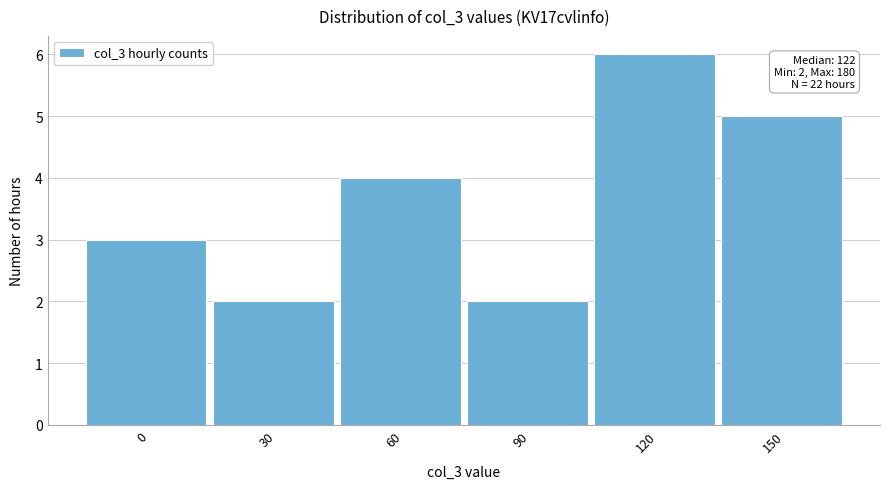

Reading left to right, list all the values displayed in this chart.

0=3	30=2	60=4	90=2	120=6	150=5